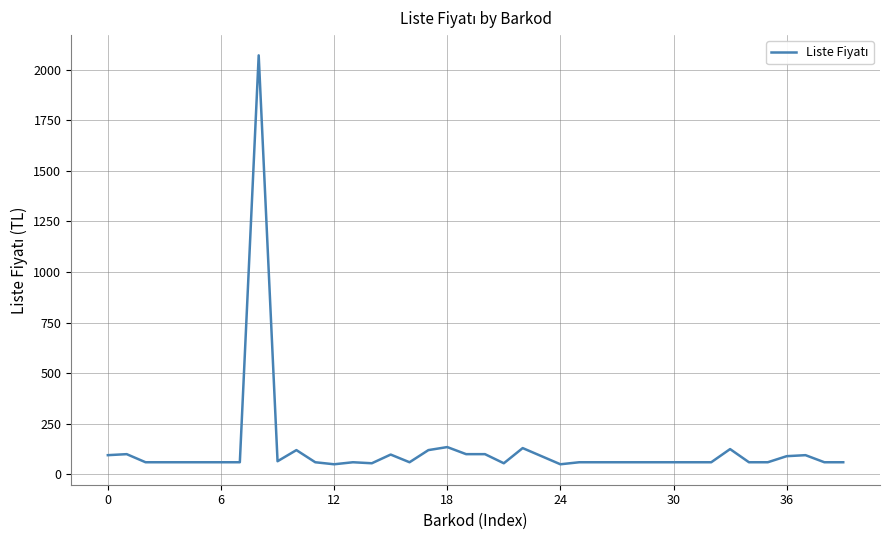

What is the greatest value displayed?

2070